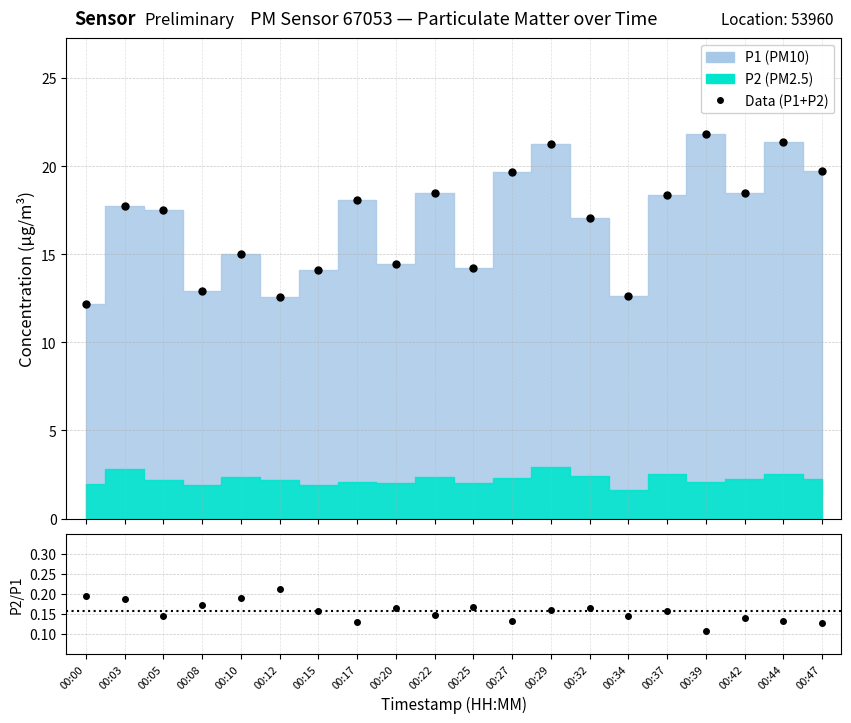

What is the lowest value of the Data (P1+P2) series?

12.2